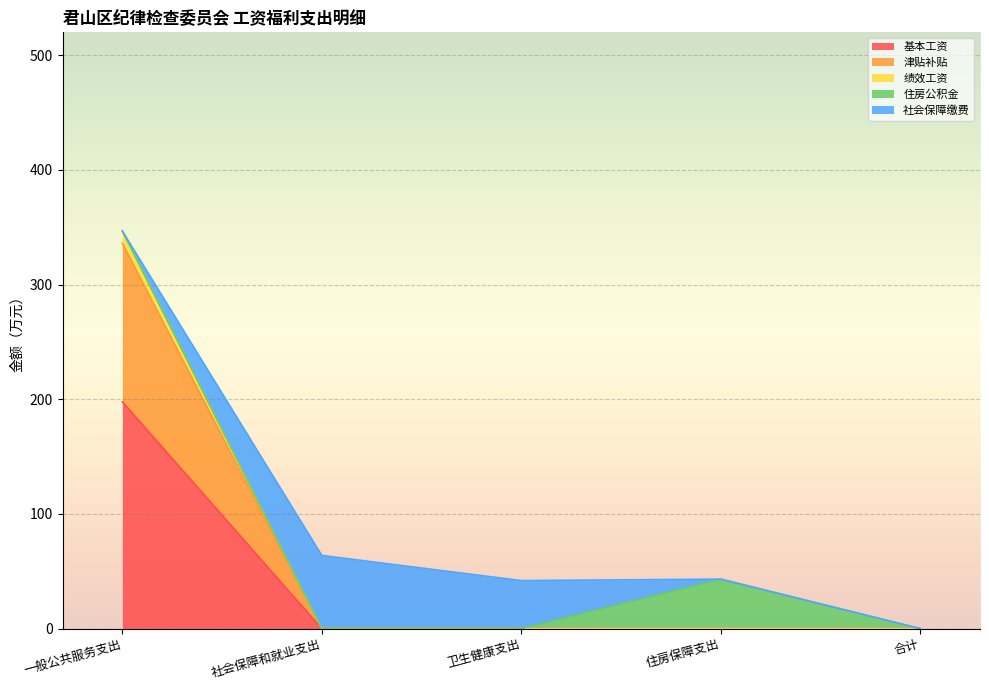

Is the value of 津贴补贴 at 住房保障支出 greater than the value of 基本工资 at 合计?

No